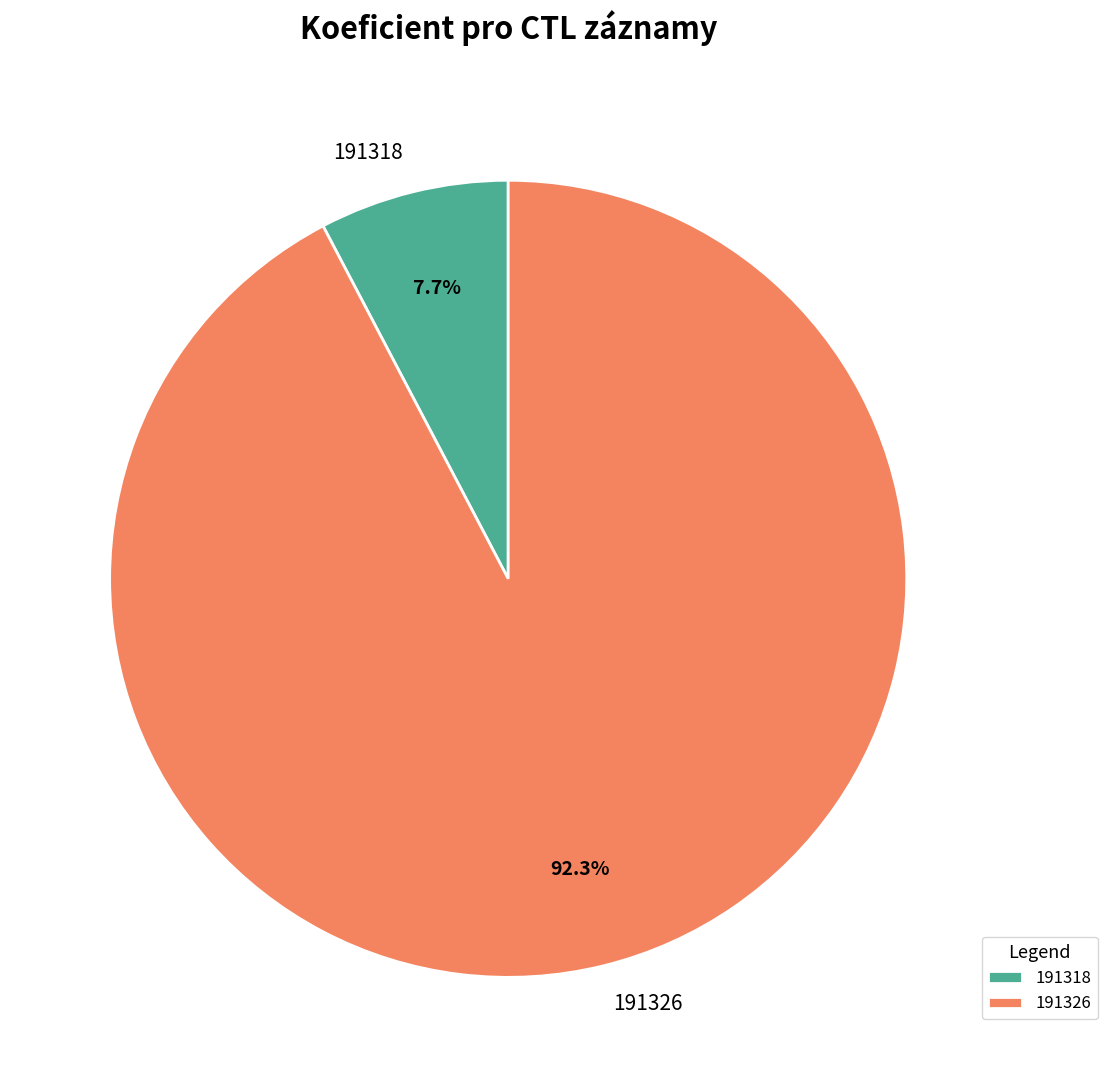

To the nearest percent, what is the difference between the largest and smallest slice percentages?

85%